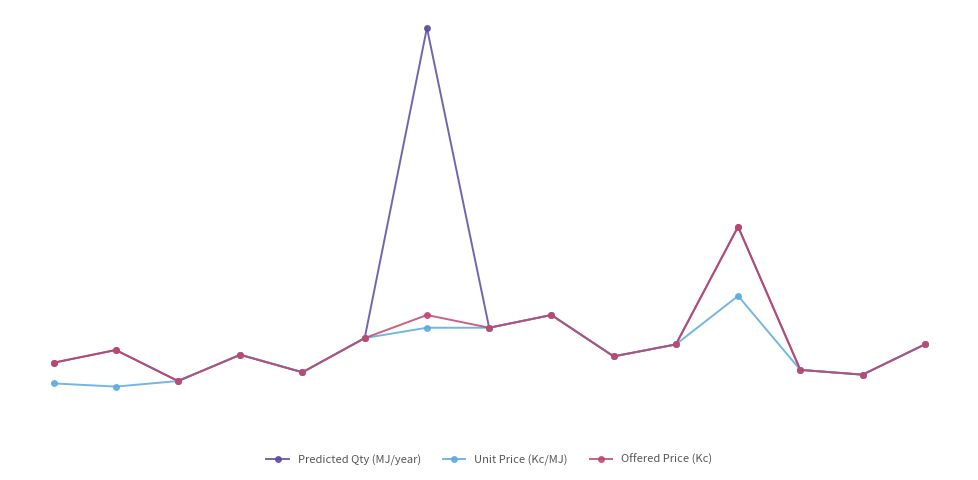

What is the average value of the Predicted Qty (MJ/year) series?

18.8